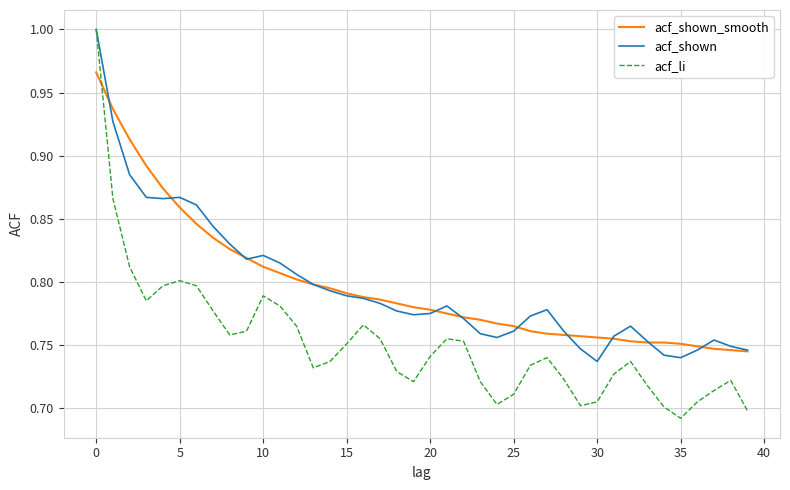

Which series has the widest spread of values?

acf_li